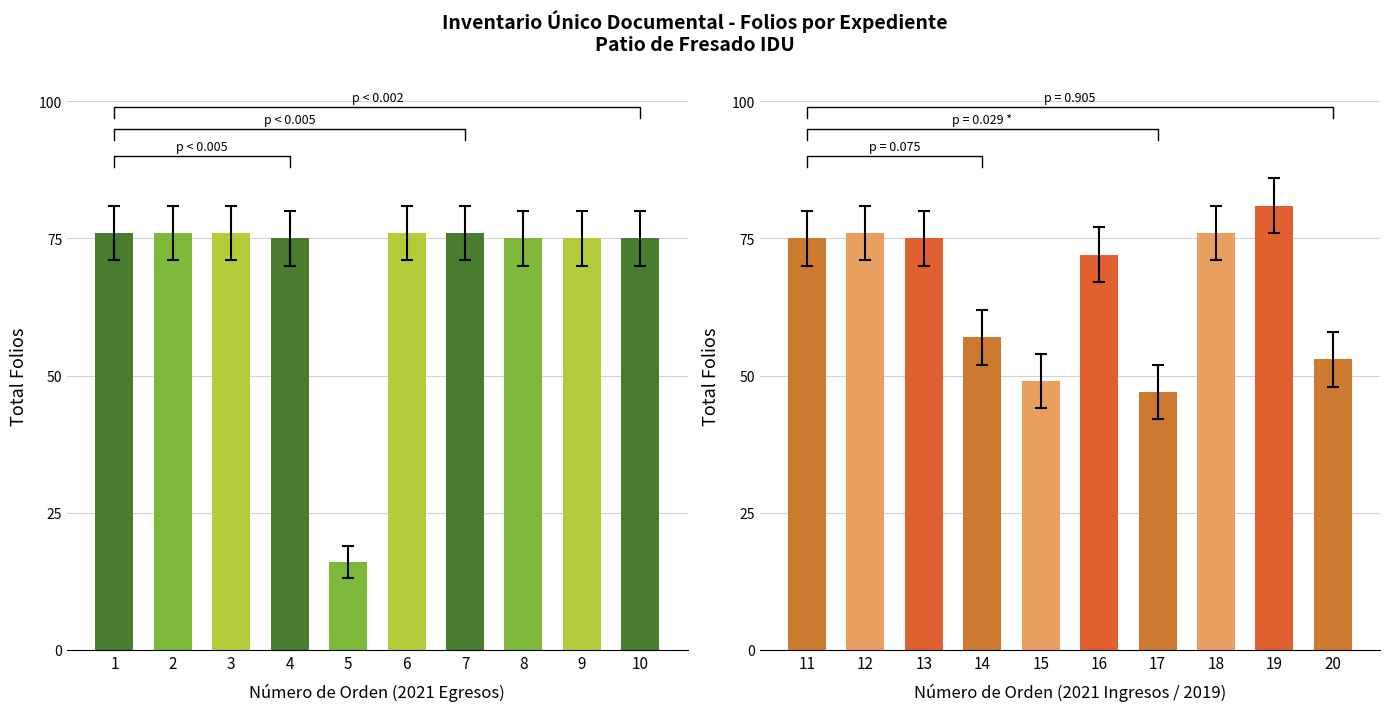

Which category has the highest value in the HASTA series?

19